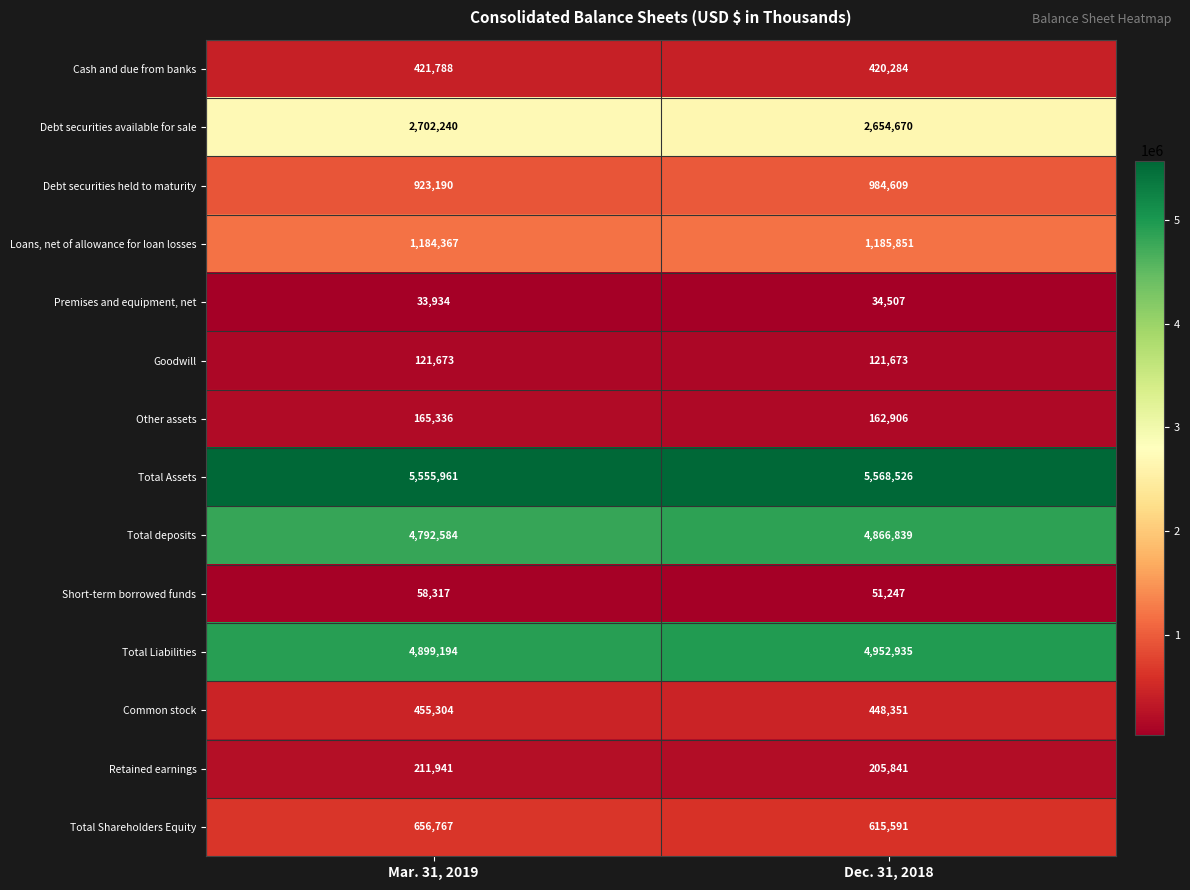

What value does the Other assets series have at Mar. 31, 2019, to the nearest 10?

165340